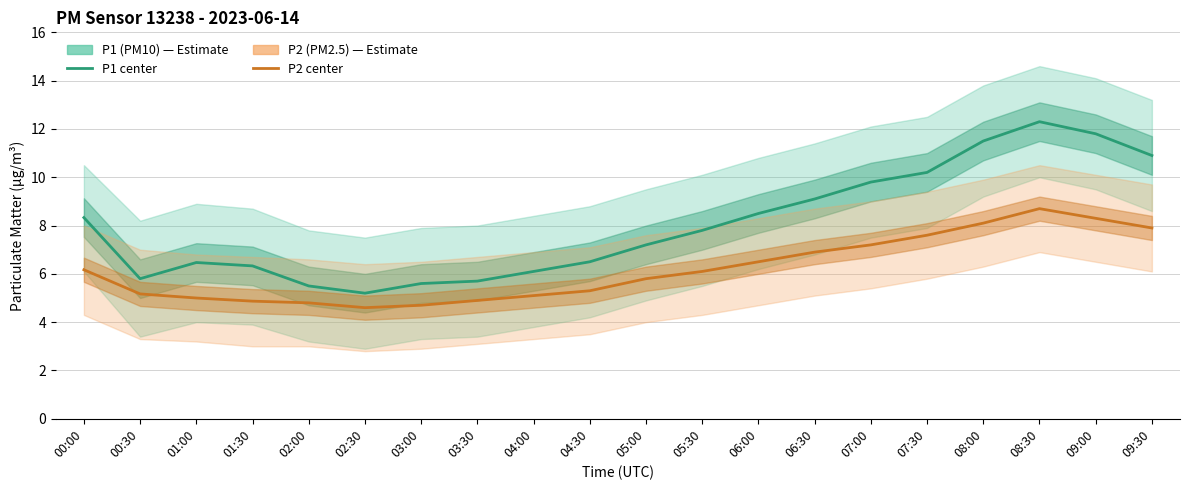

Rank the series by their maximum value, from lowest to highest.

P2 (PM2.5), P1 (PM10)